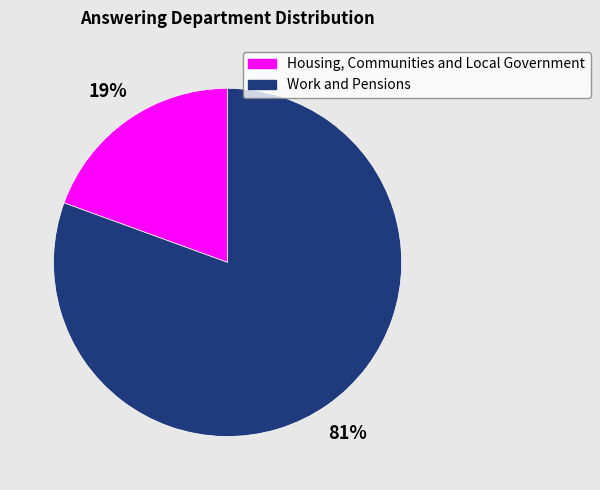

To the nearest percent, what is the combined percentage of Housing, Communities and Local Government and Work and Pensions?

100%